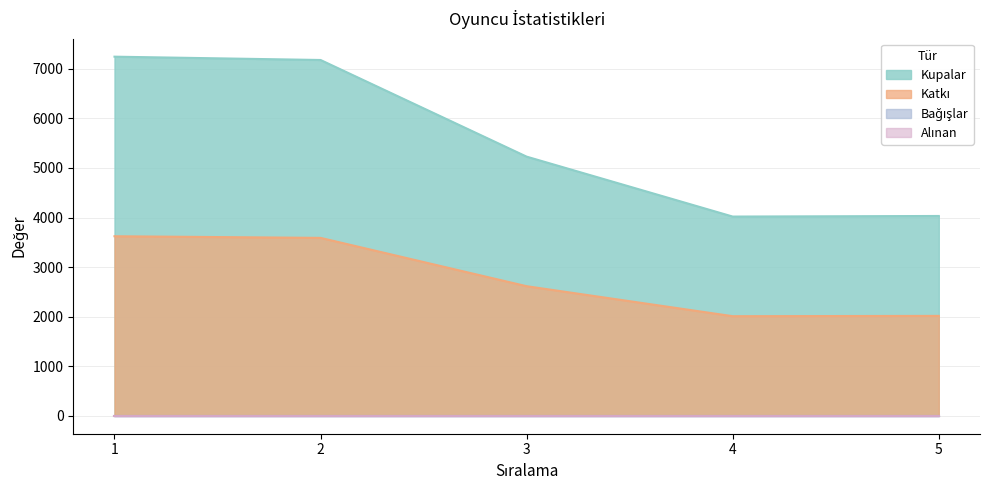

True or false: Kupalar has a value of 7908 at 3.

False